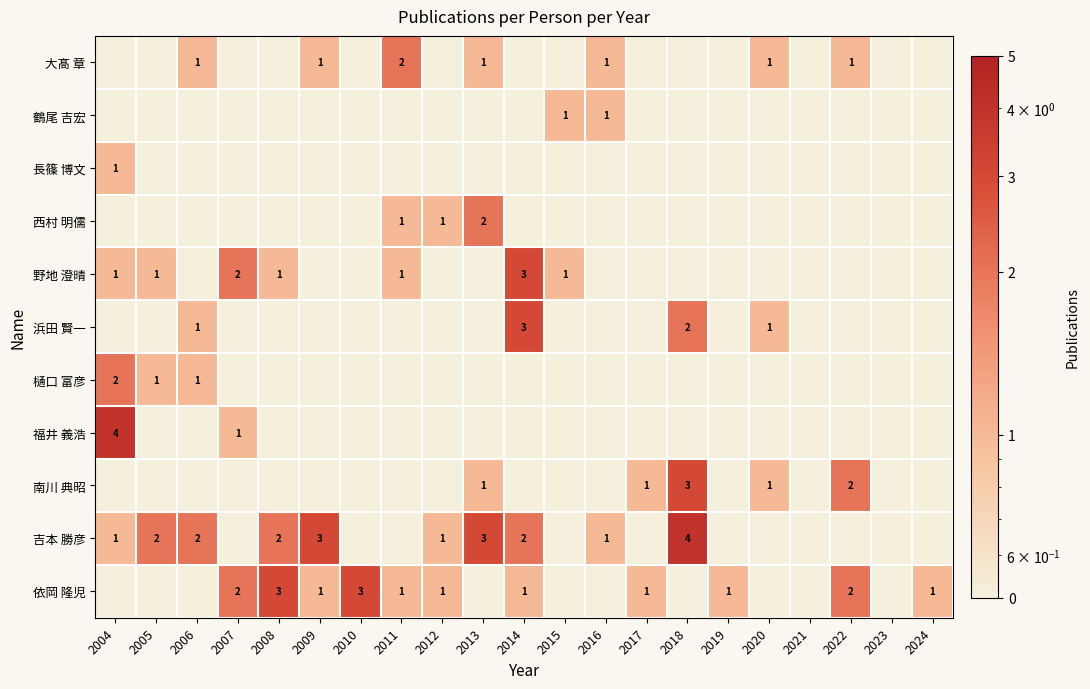

Is the value of 野地 澄晴 at 2007 greater than the value of 大髙 章 at 2012?

Yes